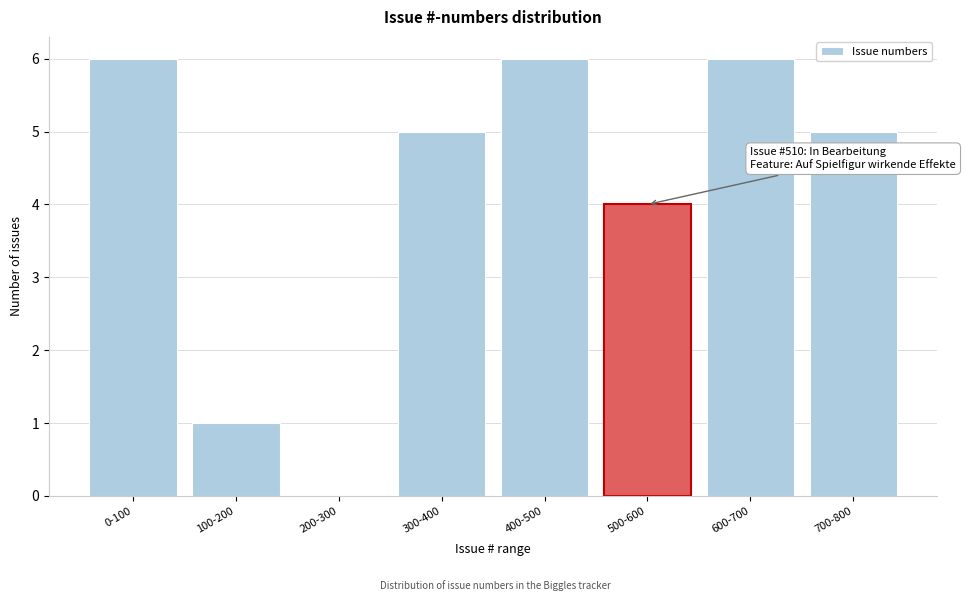

Reading left to right, what are all the values shown in this chart?

0-100=6	100-200=1	200-300=0	300-400=5	400-500=6	500-600=4	600-700=6	700-800=5